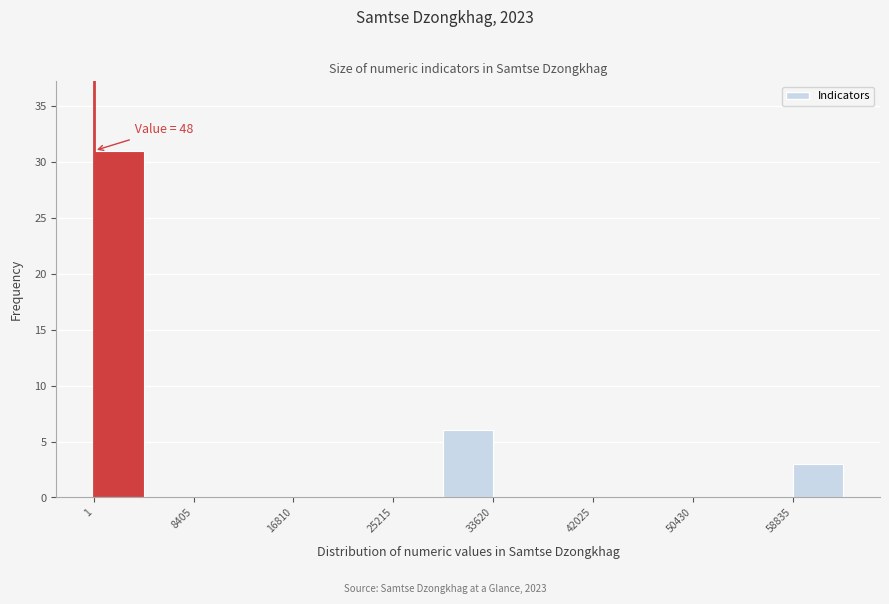

Which range on the x-axis has the tallest bar?

0 to 4000